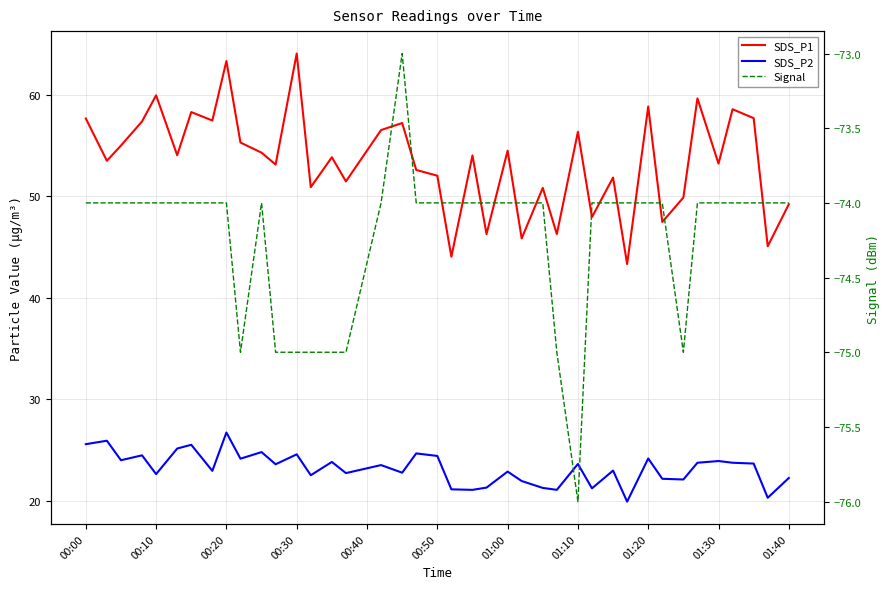

How many categories are shown in the chart?

40